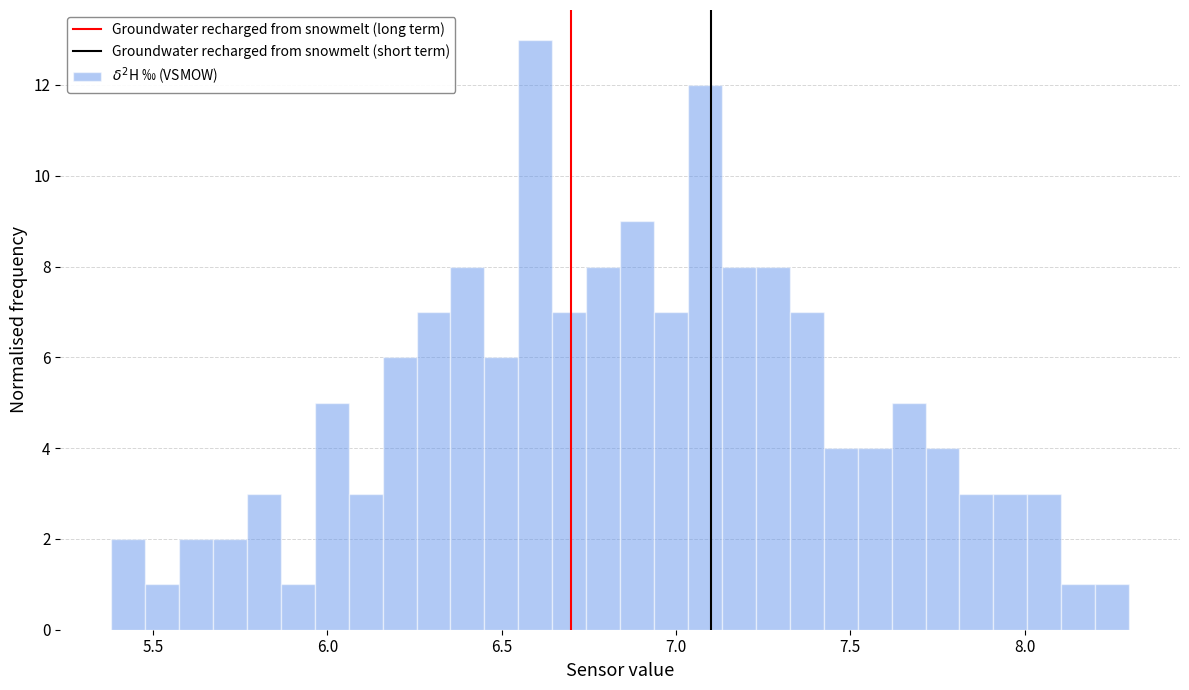

Read against the x-axis, roughly where is the centre of the tallest bar?

6.60